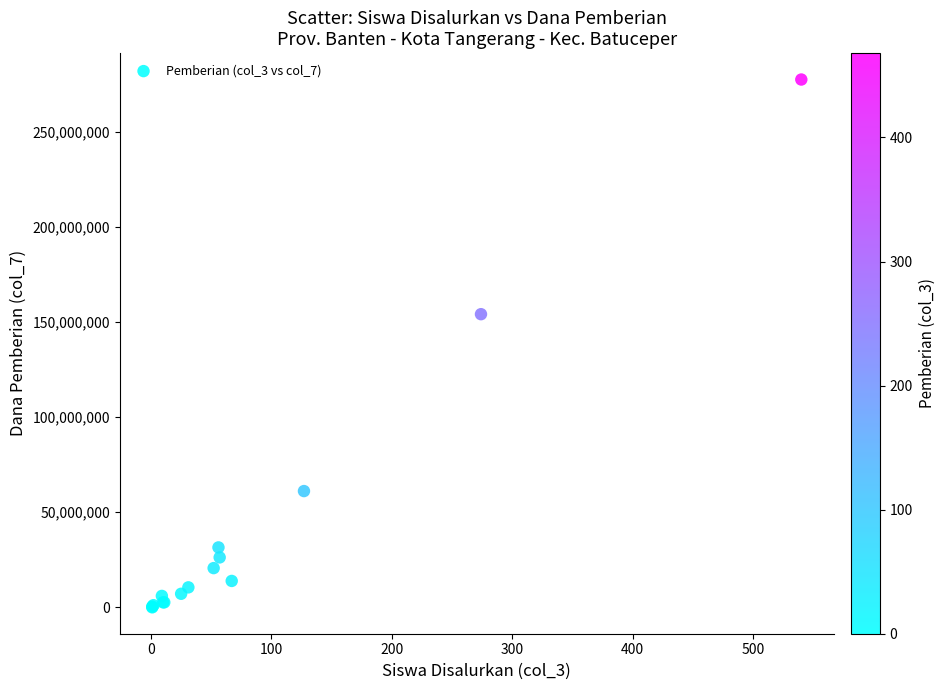

What Y value in the scatter plot is closest to 138750000?

154125000